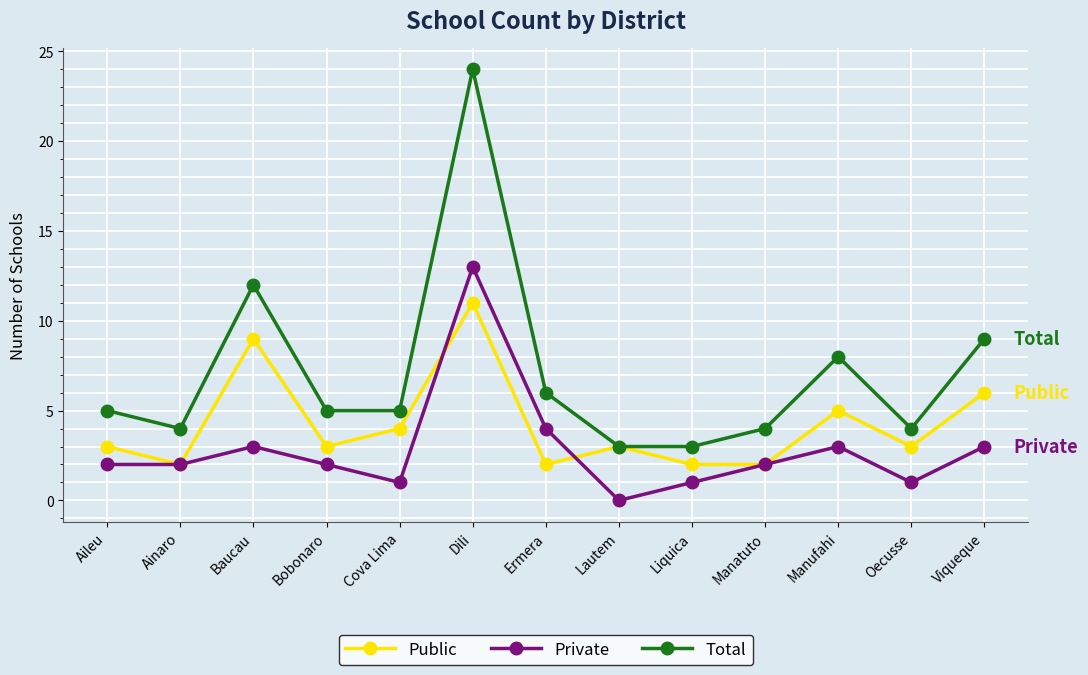

True or false: Public has more than 0 interior local peaks.

True